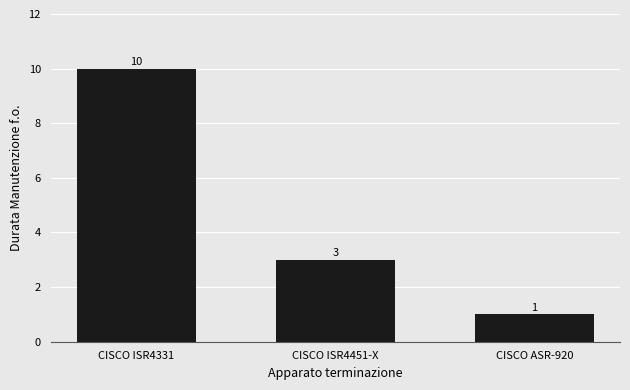

List the labels in order of value, largest first.

CISCO ISR4331, CISCO ISR4451-X, CISCO ASR-920